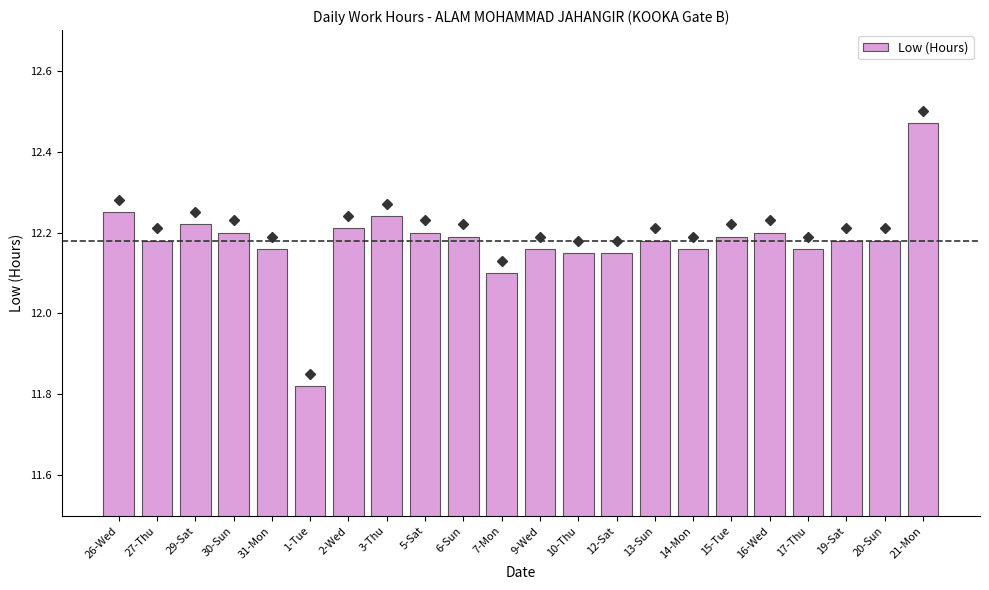

True or false: the data shows 4.0 at 26-Wed.

False